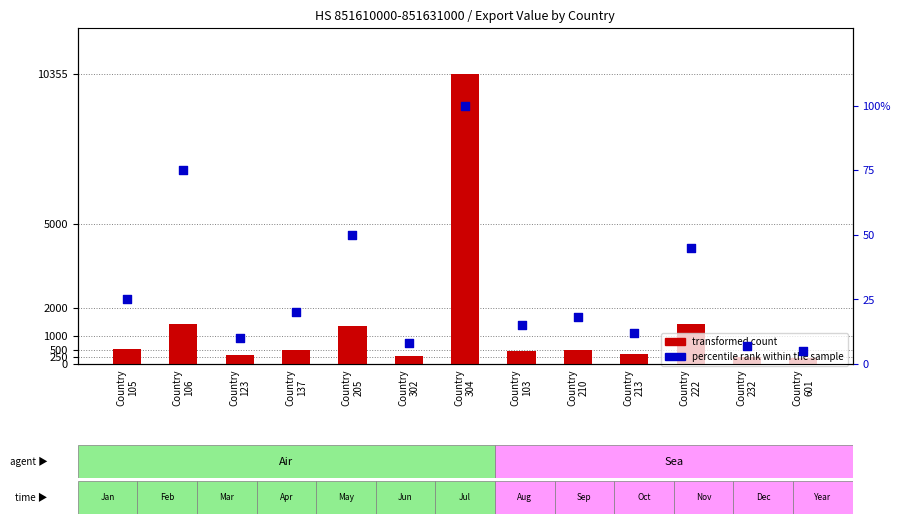

At which category is the sum across all series the highest?

Country
304